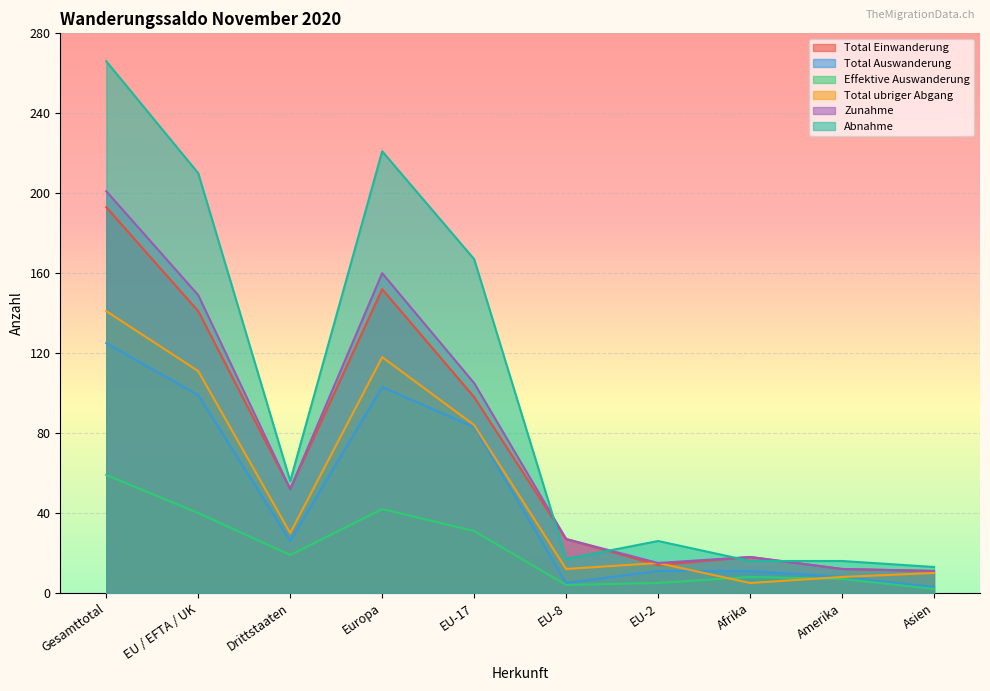

At which label is Effektive Auswanderung closest to 30?

EU-17